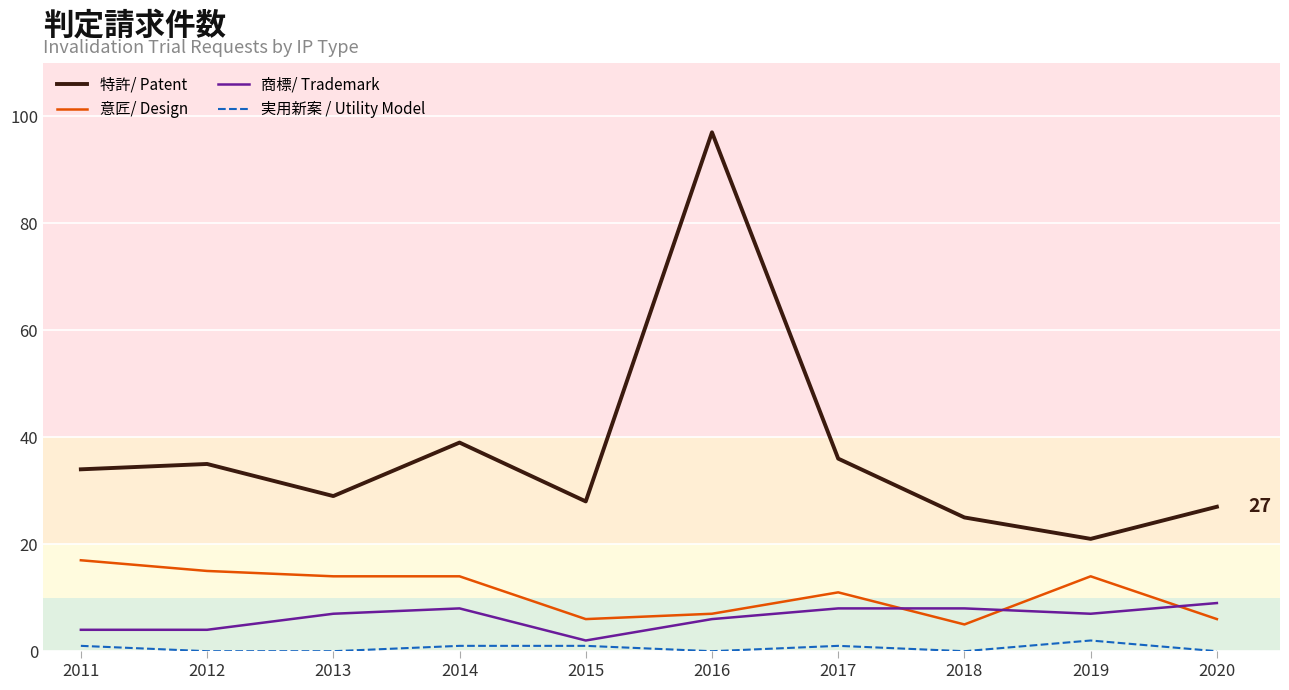

At which label does 特許/ Patent reach its peak?

2016